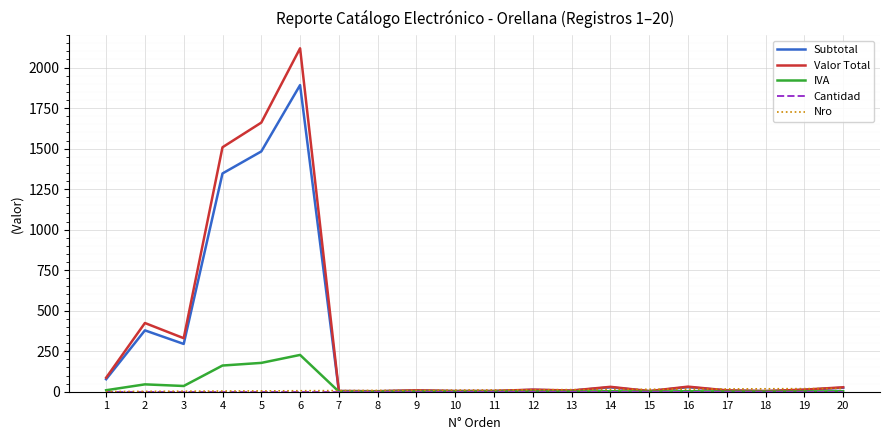

Between 5 and 9, which series saw the biggest shift?

Valor Total